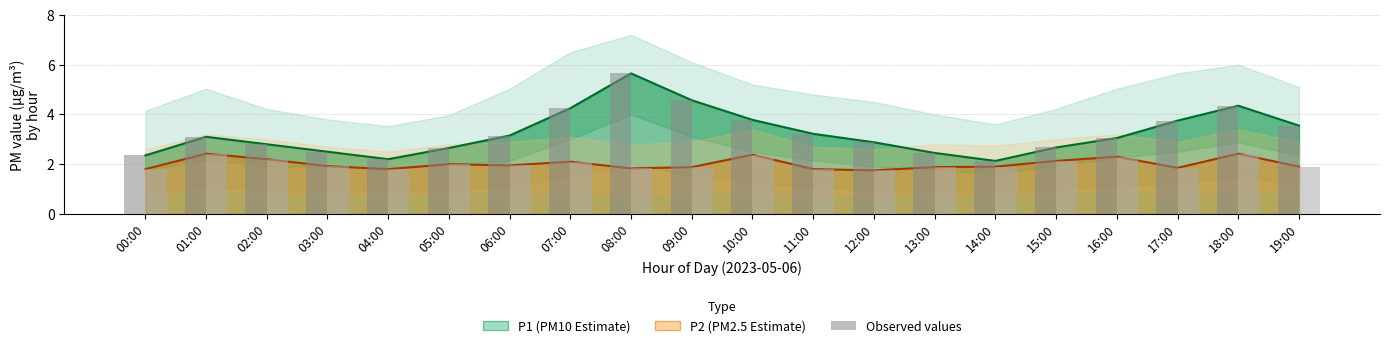

What is the difference between the maximum and second lowest values in the P1 mean series?

3.5